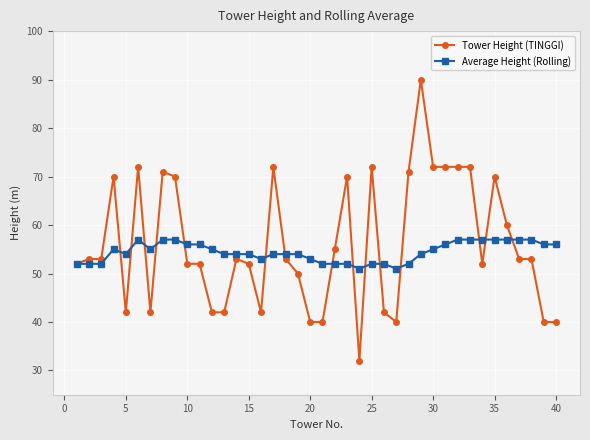

List the series in order of their peak value, lowest first.

Average Height (Rolling), Tower Height (TINGGI)